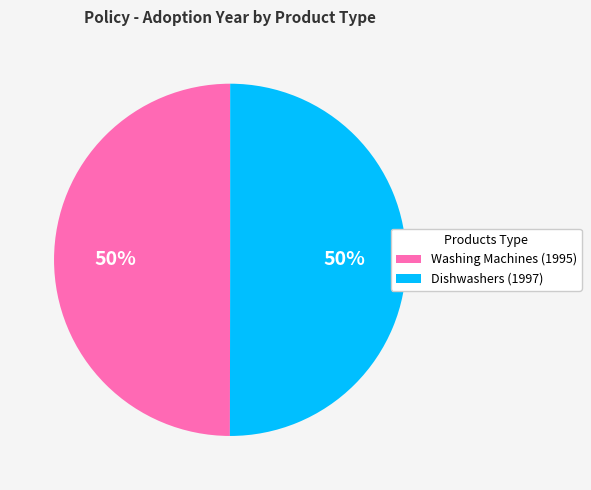

The Dishwashers (1997) slice represents 50% of the pie. True or false?

True